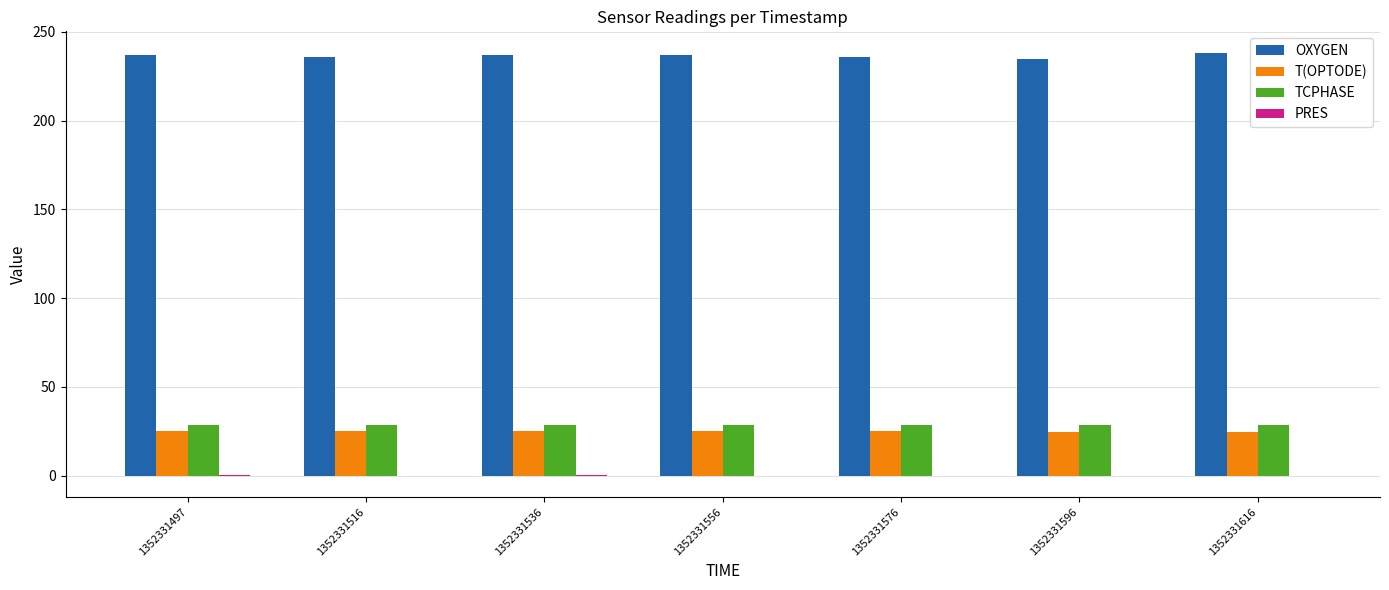

What is the greatest value displayed?

238.3